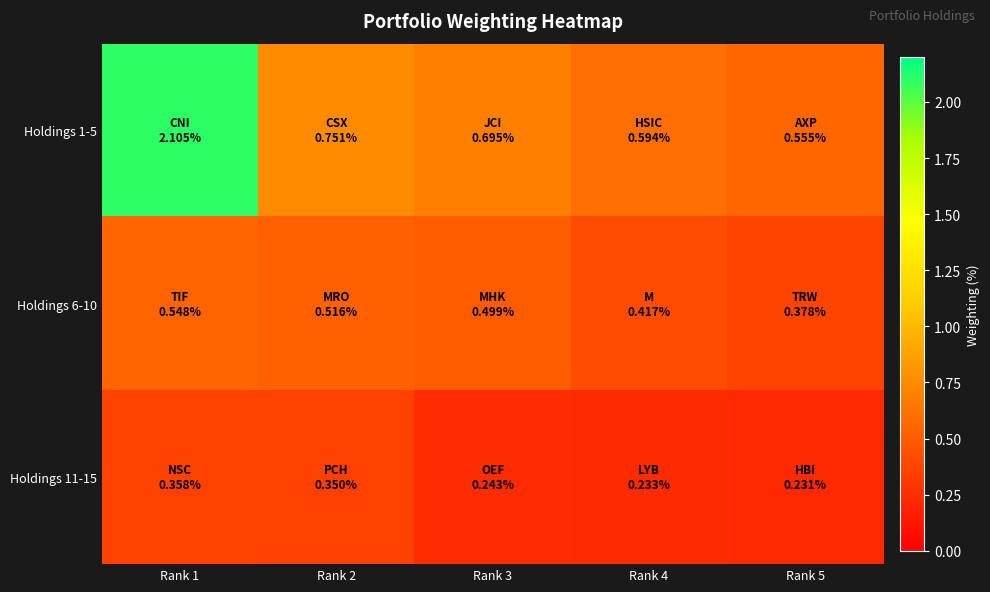

Count the number of categories in the chart.

5